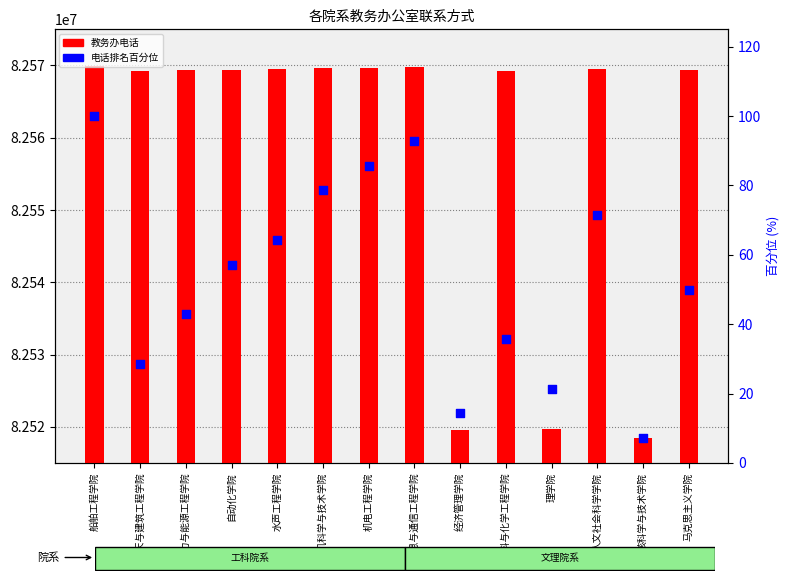

Which series has the largest Y range (max minus min)?

教务办电话